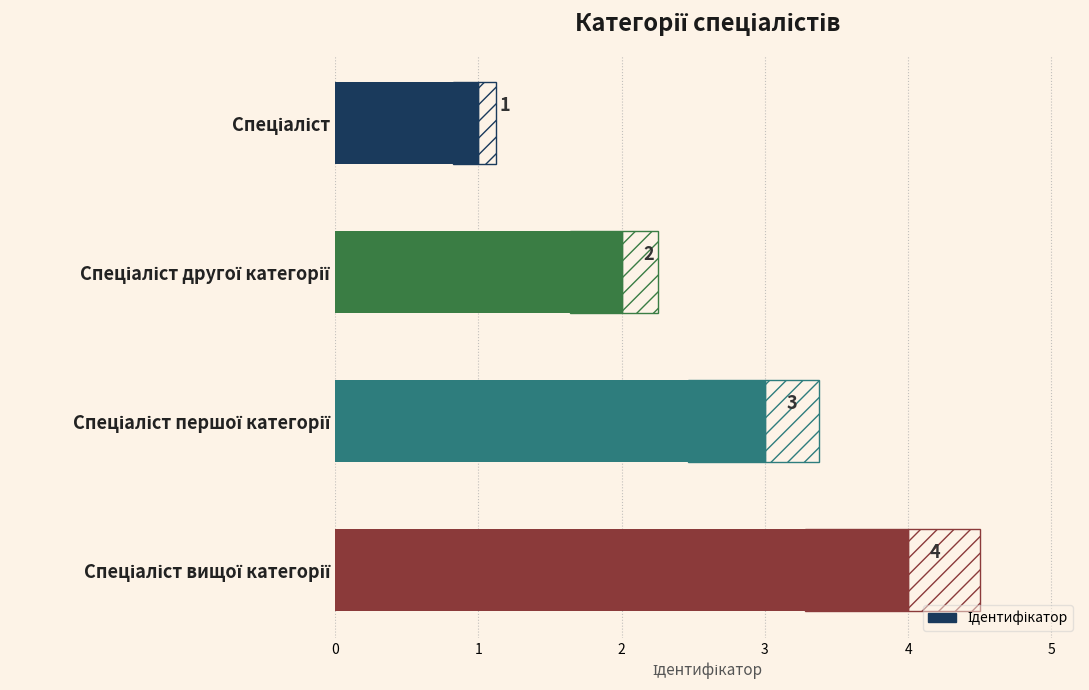

What is the change in value from Спеціаліст другої категорії to Спеціаліст першої категорії?

+1